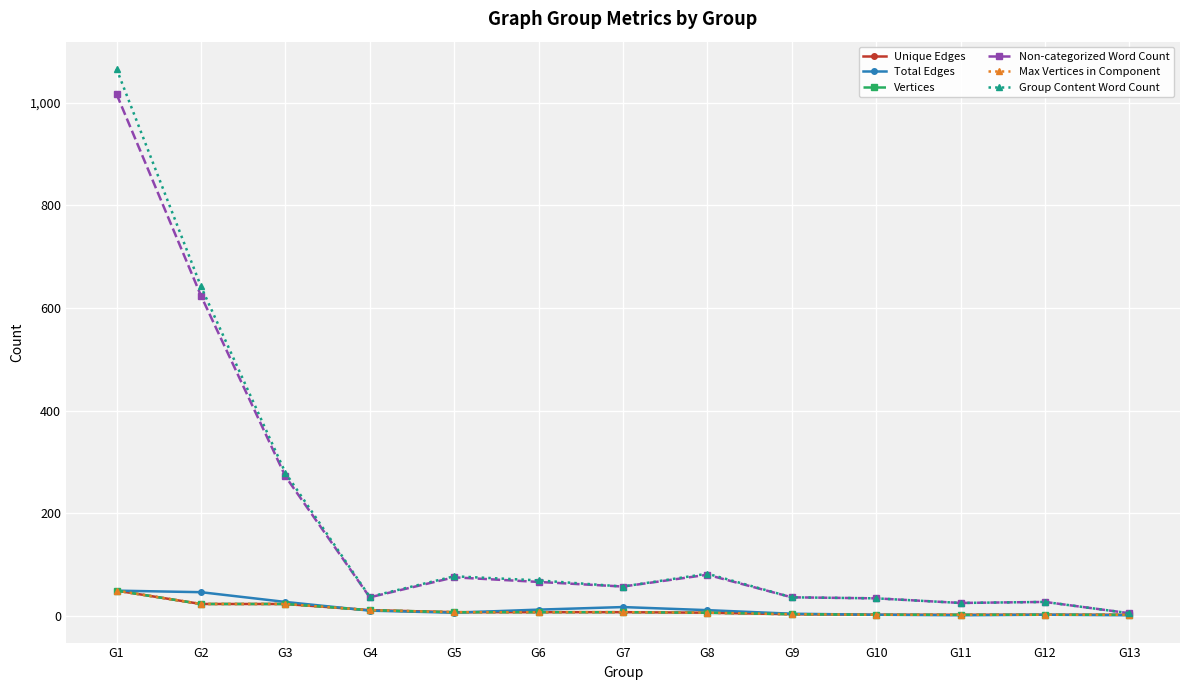

True or false: Unique Edges and Group Content Word Count intersect in this chart.

False